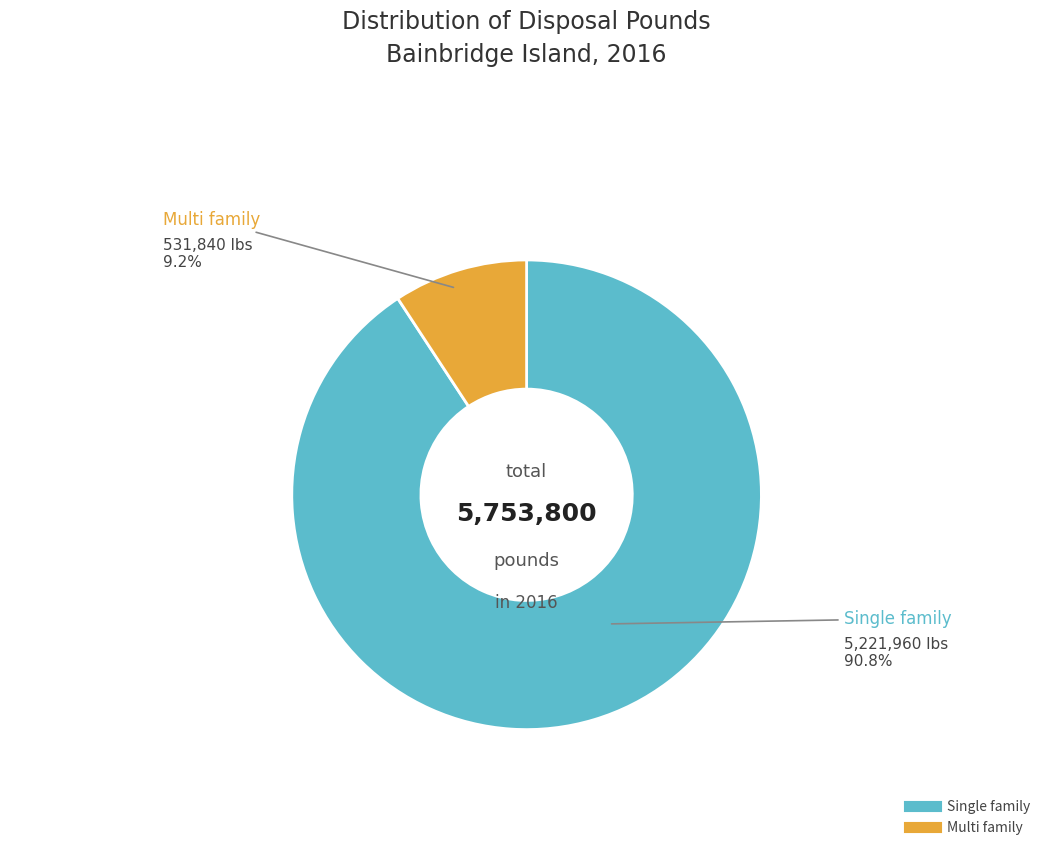

Which slice is the largest?

Single family